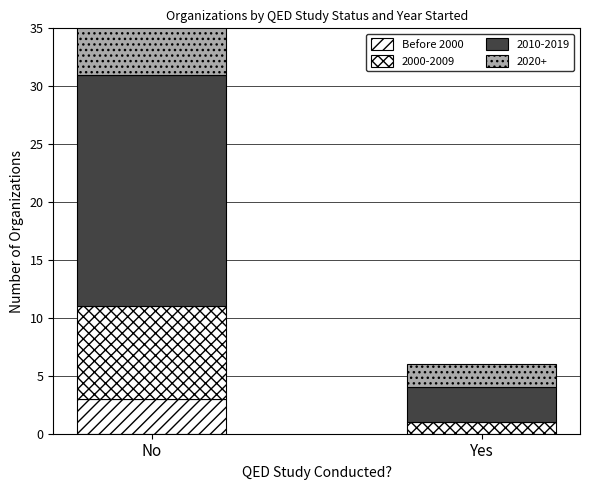

List the labels in order of value, smallest first.

Yes, No